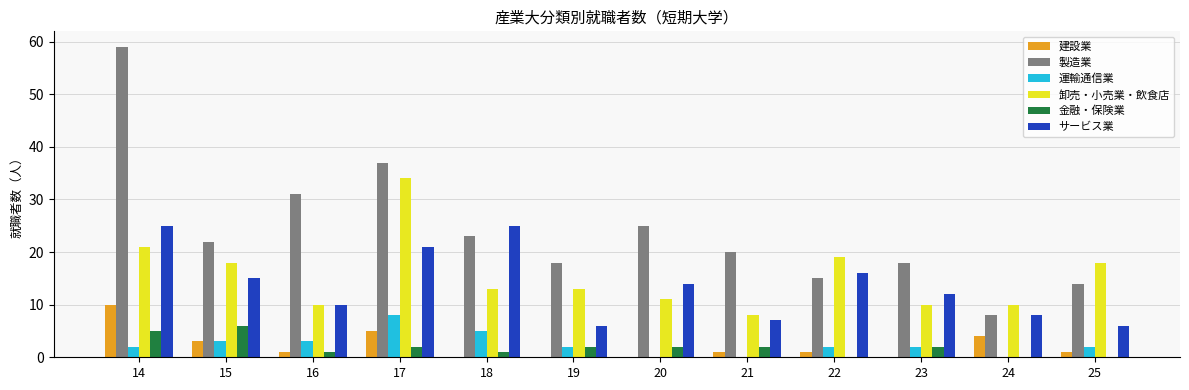

What is the sum of all 卸売・小売業・飲食店 values?

185